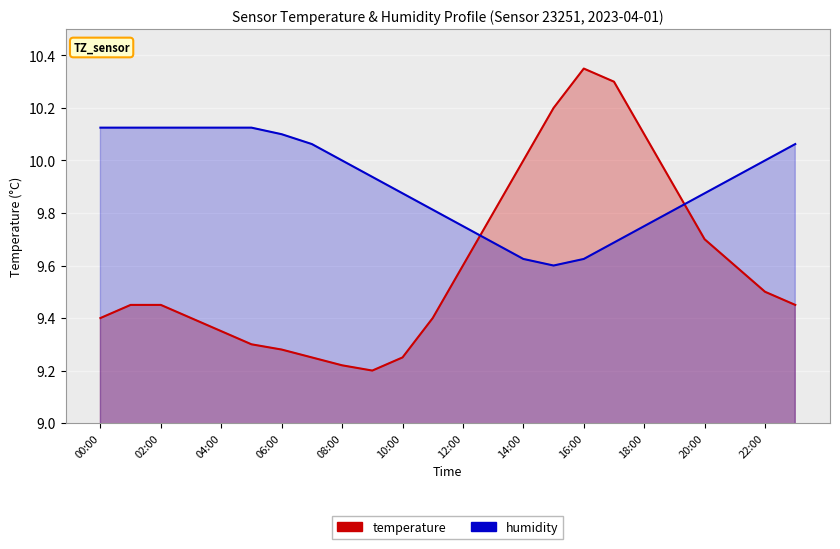

Does the chart display data point markers on the line(s)?

No